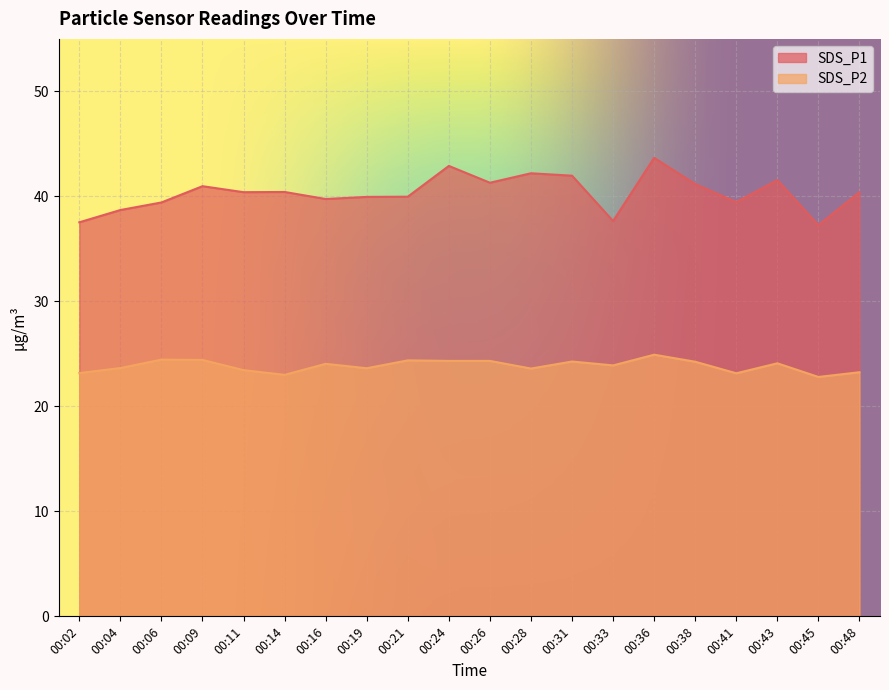

Which series has the largest total across all categories?

SDS_P1